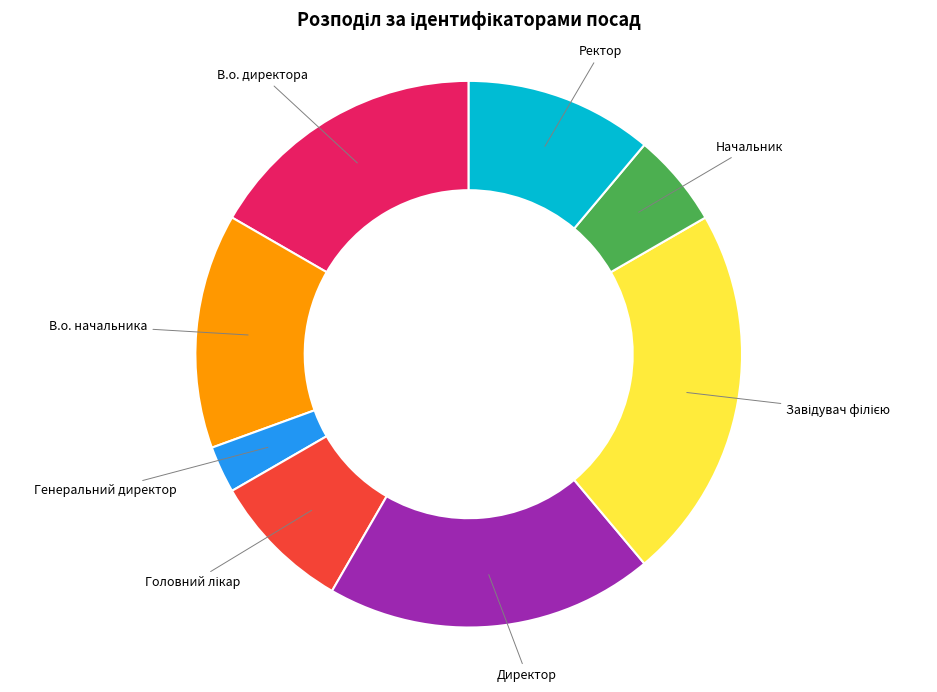

Which slice is the smallest?

Генеральний директор